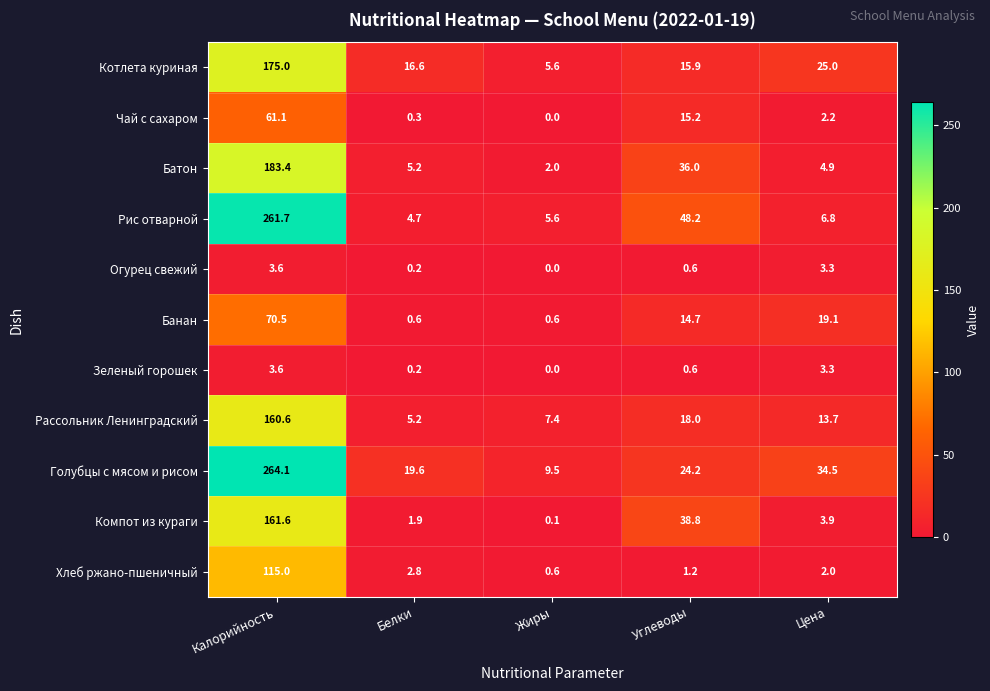

True or false: Рассольник Ленинградский has a value of 3.6 at Белки.

False